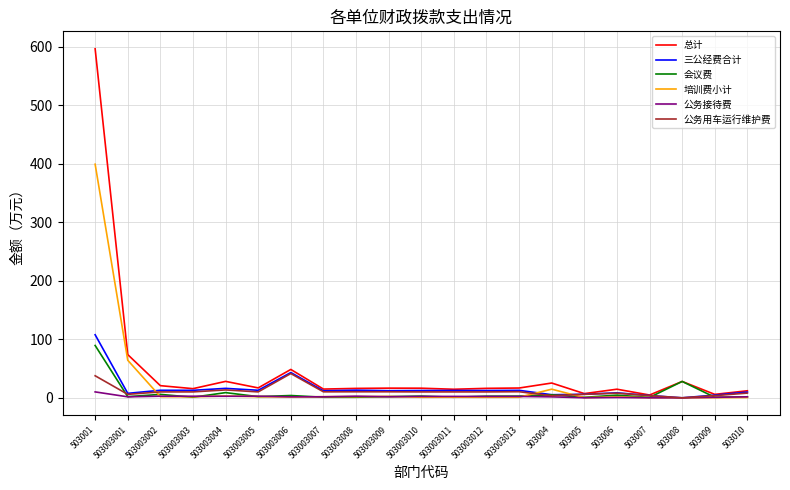

The 总计 series shows 28.0 at 503008. True or false?

True